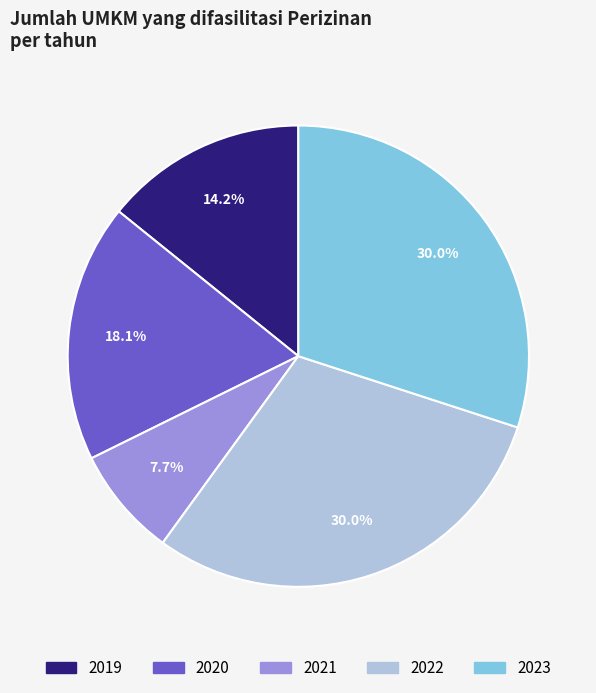

Do 2019 and 2021 together represent more than half of the pie?

No